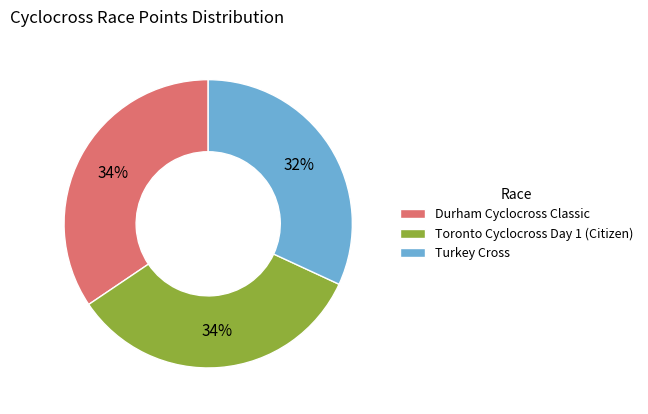

Does Turkey Cross account for over 50% of the chart?

No